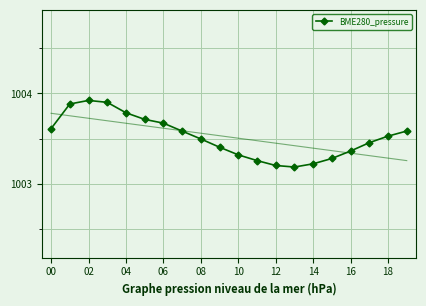

What is the average value?

1003.5